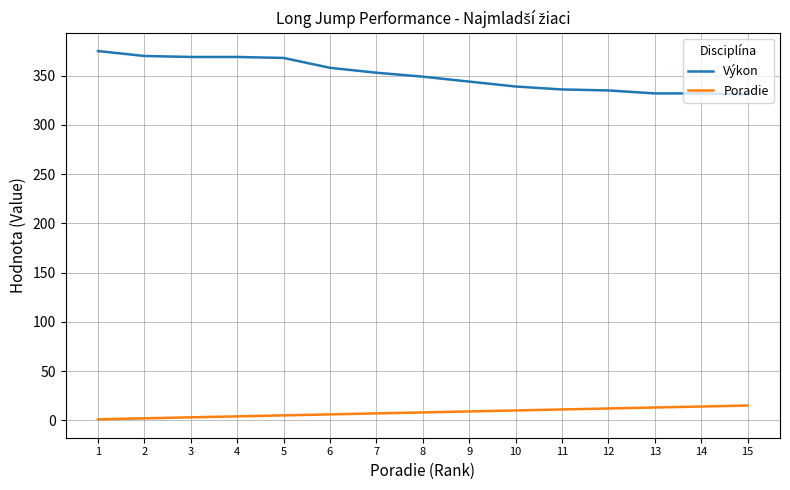

Rank the series at 11 from lowest to highest value.

Poradie, Výkon